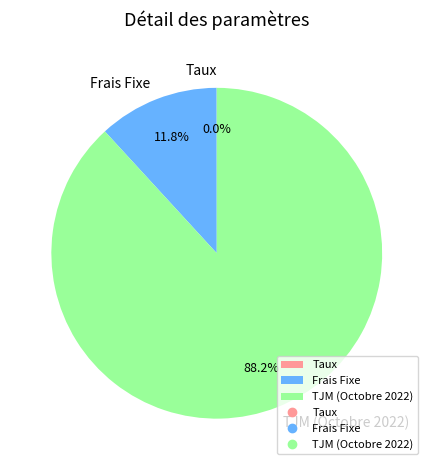

True or false: TJM (Octobre 2022) accounts for 94% of the total.

False